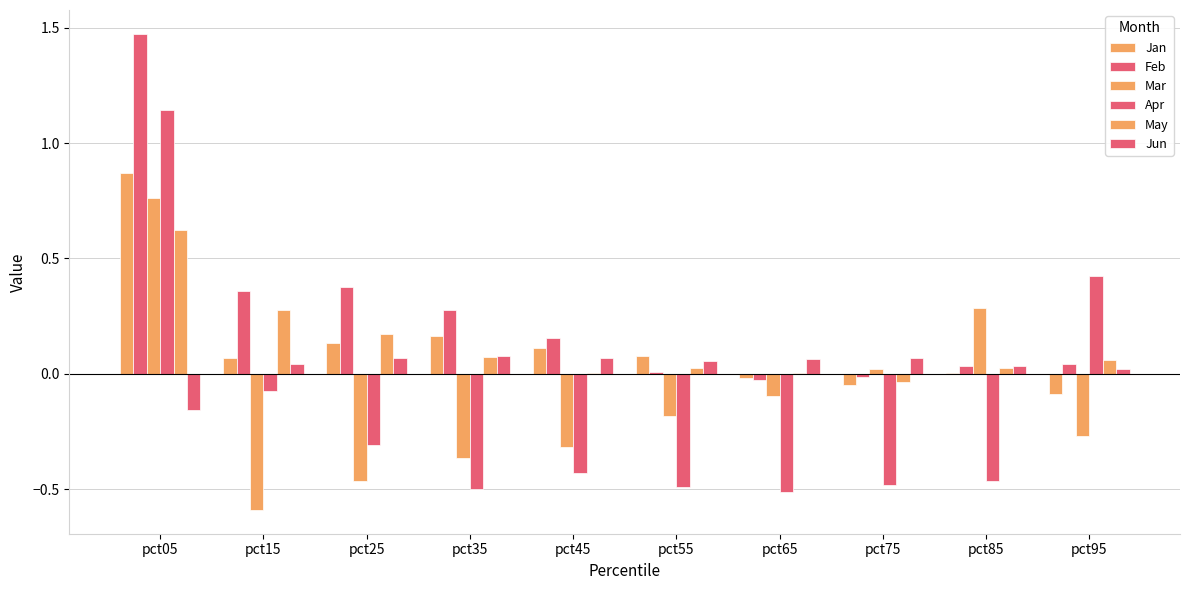

How many distinct data groups are displayed?

6